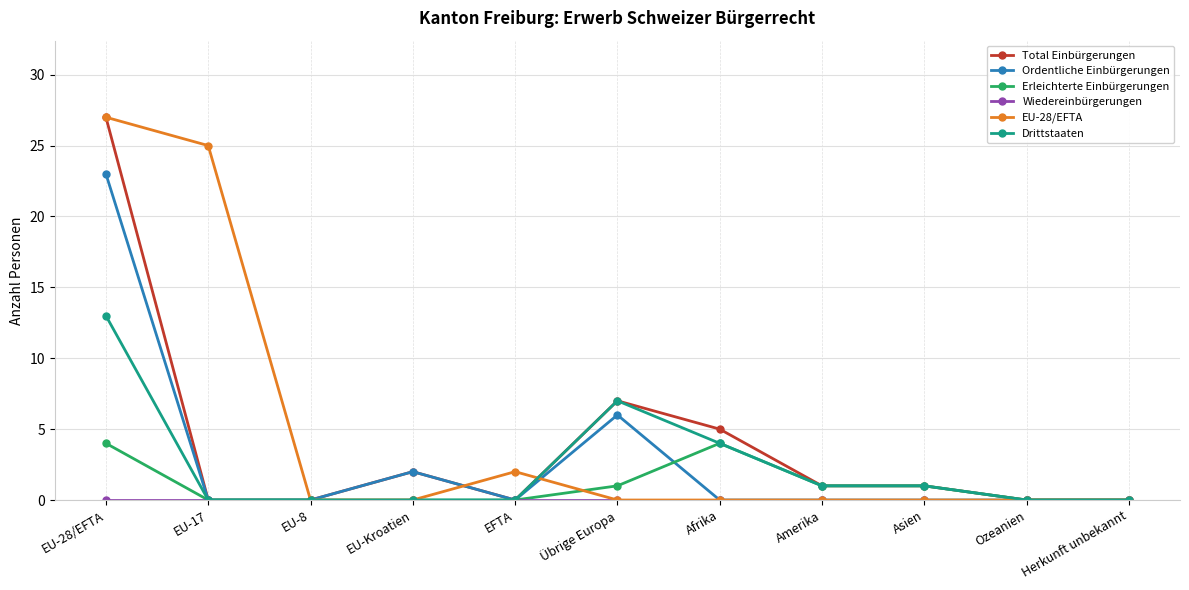

At which category is the sum across all series the highest?

EU-28/EFTA